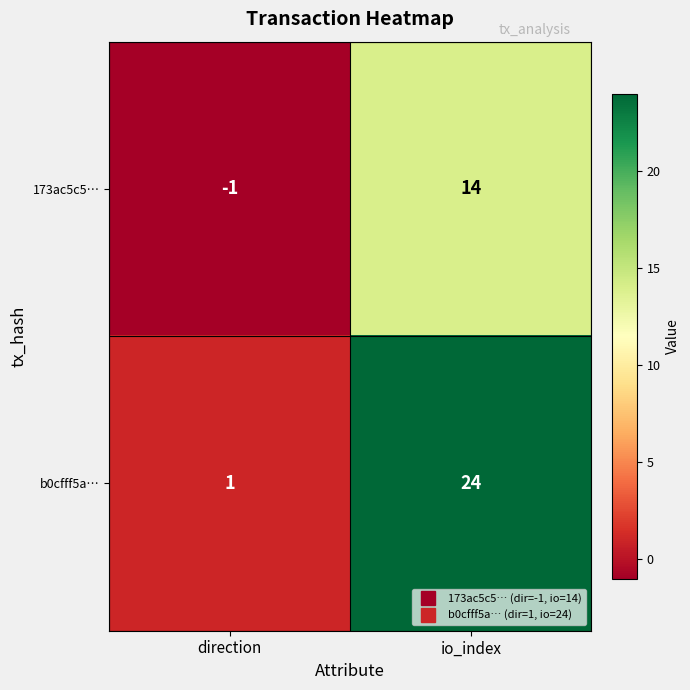

List the series in order of their peak value, highest first.

b0cfff5a…, 173ac5c5…